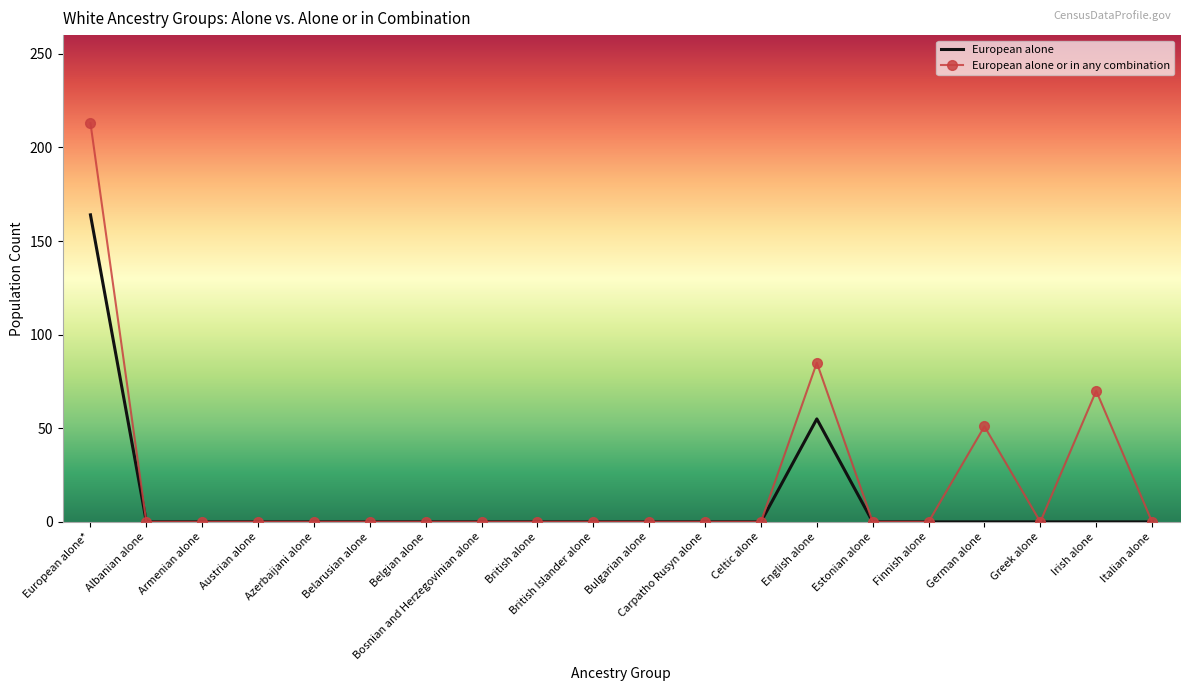

At European alone*, list the series in order from largest to smallest.

European alone or in any combination, European alone